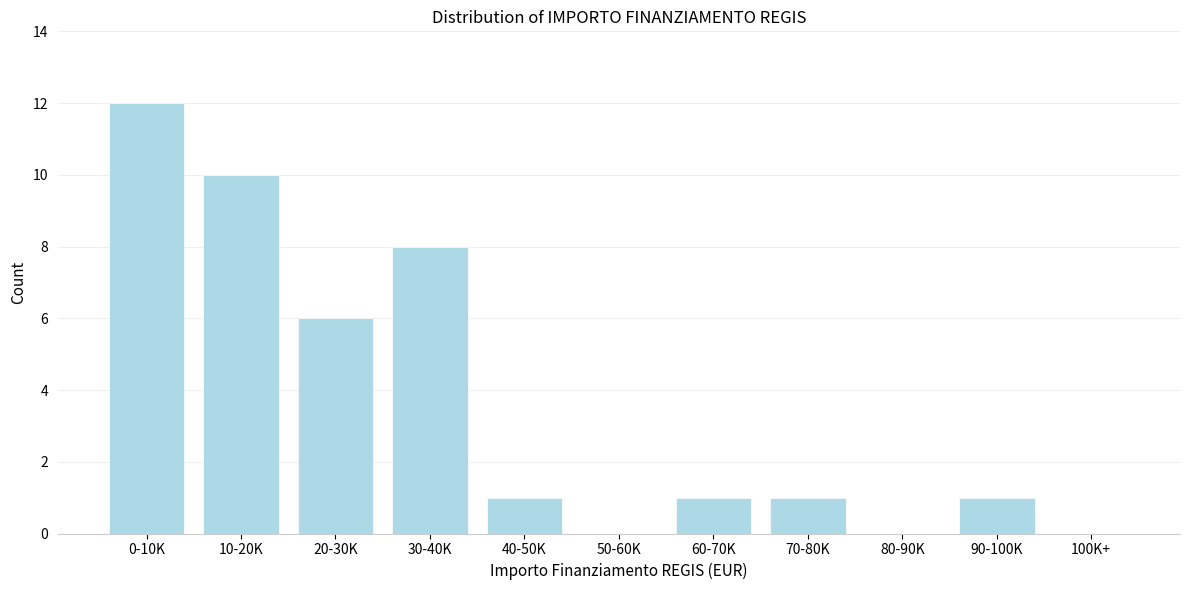

Reading left to right, transcribe all the data shown in this chart.

0-10K=12	10-20K=10	20-30K=6	30-40K=8	40-50K=1	50-60K=0	60-70K=1	70-80K=1	80-90K=0	90-100K=1	100K+=0